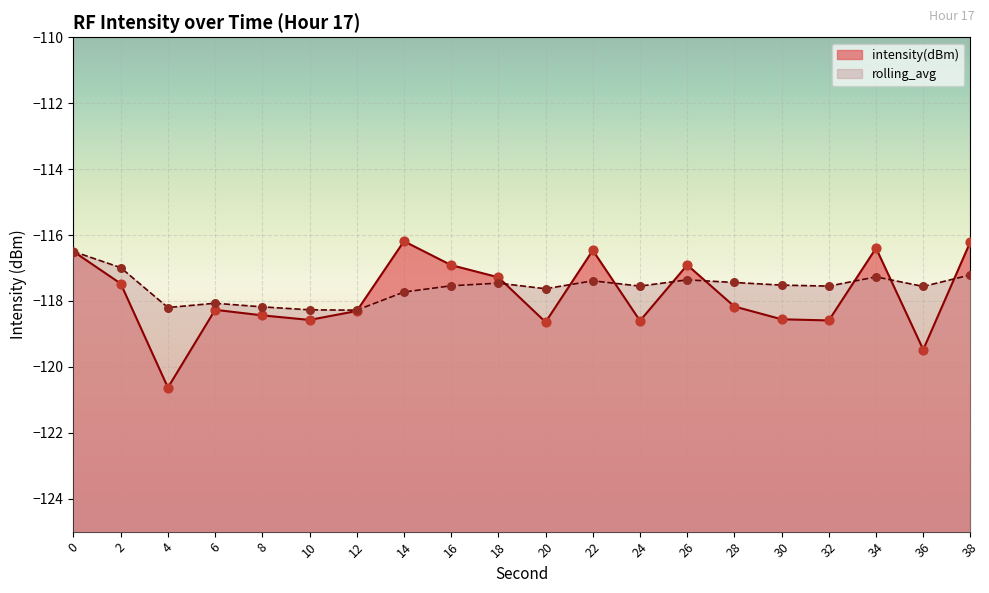

Which series has the widest spread of Y values?

intensity(dBm)